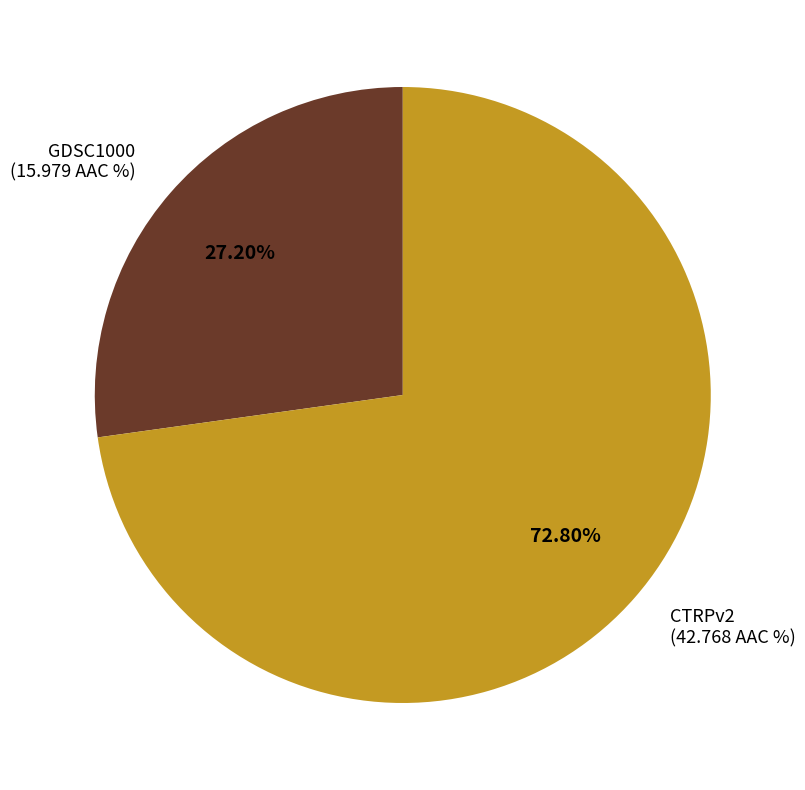

Which slice is the largest?

CTRPv2